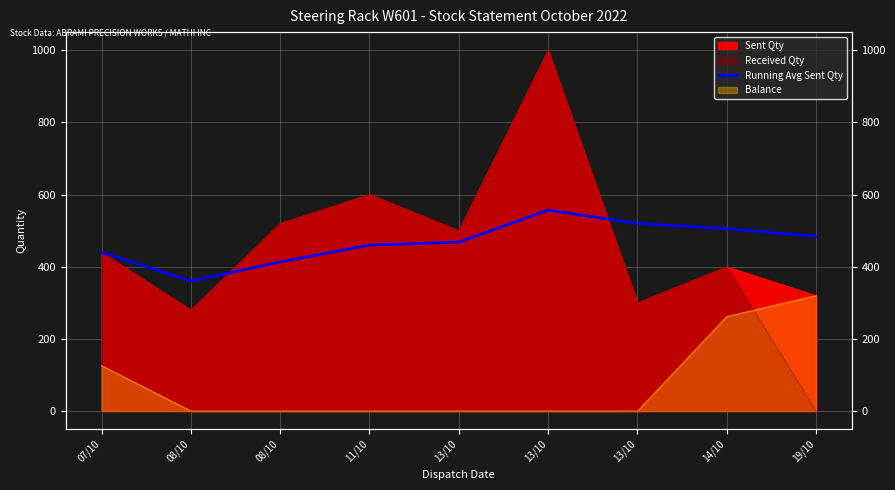

True or false: the data has more than 0 interior local peaks.

True